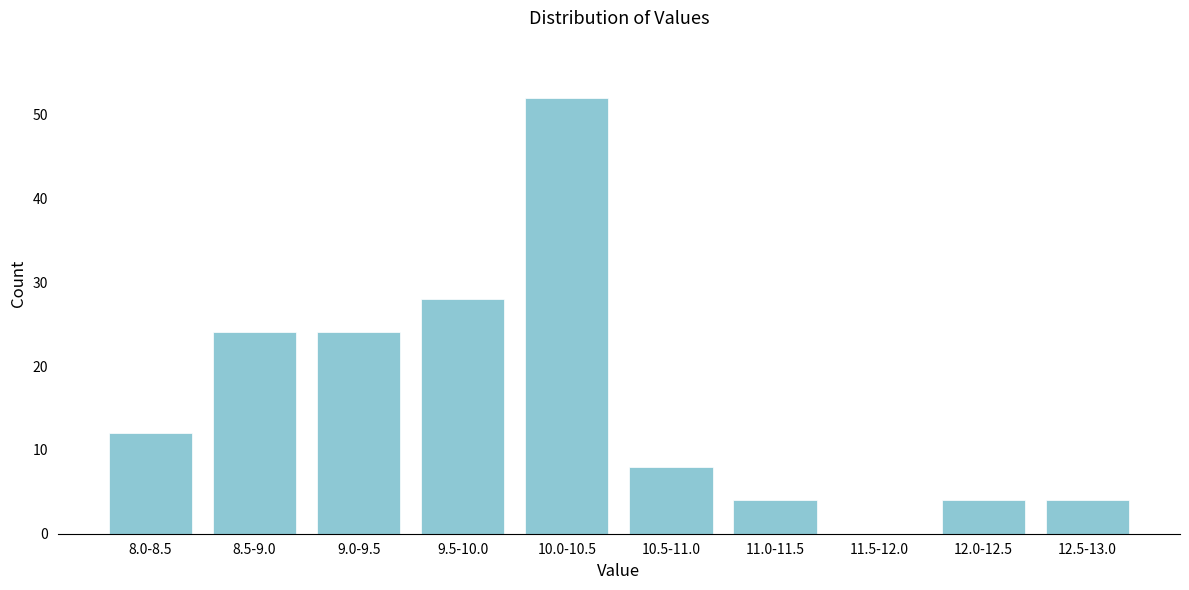

Reading left to right, what are all the values shown in this chart?

8.0-8.5=12	8.5-9.0=24	9.0-9.5=24	9.5-10.0=28	10.0-10.5=52	10.5-11.0=8	11.0-11.5=4	11.5-12.0=0	12.0-12.5=4	12.5-13.0=4